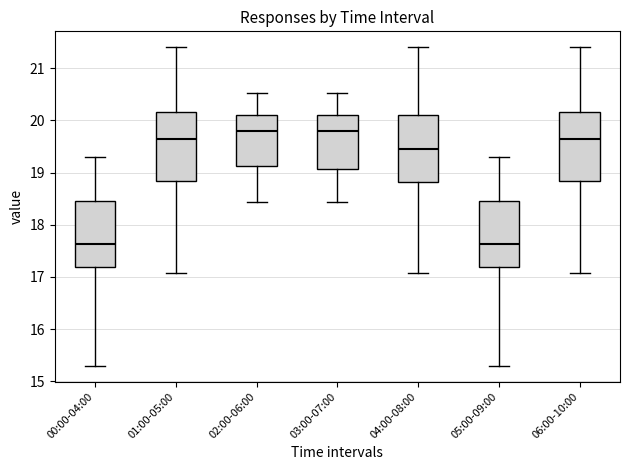

Reading left to right, read every box against the y-axis: the position of its median line, the range the box covers, and the ends of its whiskers. The values are not printed on the chart, so give them approximately, as read against the axis.

00:00-04:00: median 17.6, box 17.2 to 18.5, whiskers 15.3 to 19.3
01:00-05:00: median 19.6, box 18.8 to 20.2, whiskers 17.1 to 21.4
02:00-06:00: median 19.8, box 19.1 to 20.1, whiskers 18.4 to 20.5
03:00-07:00: median 19.8, box 19.1 to 20.1, whiskers 18.4 to 20.5
04:00-08:00: median 19.5, box 18.8 to 20.1, whiskers 17.1 to 21.4
05:00-09:00: median 17.6, box 17.2 to 18.5, whiskers 15.3 to 19.3
06:00-10:00: median 19.6, box 18.8 to 20.2, whiskers 17.1 to 21.4